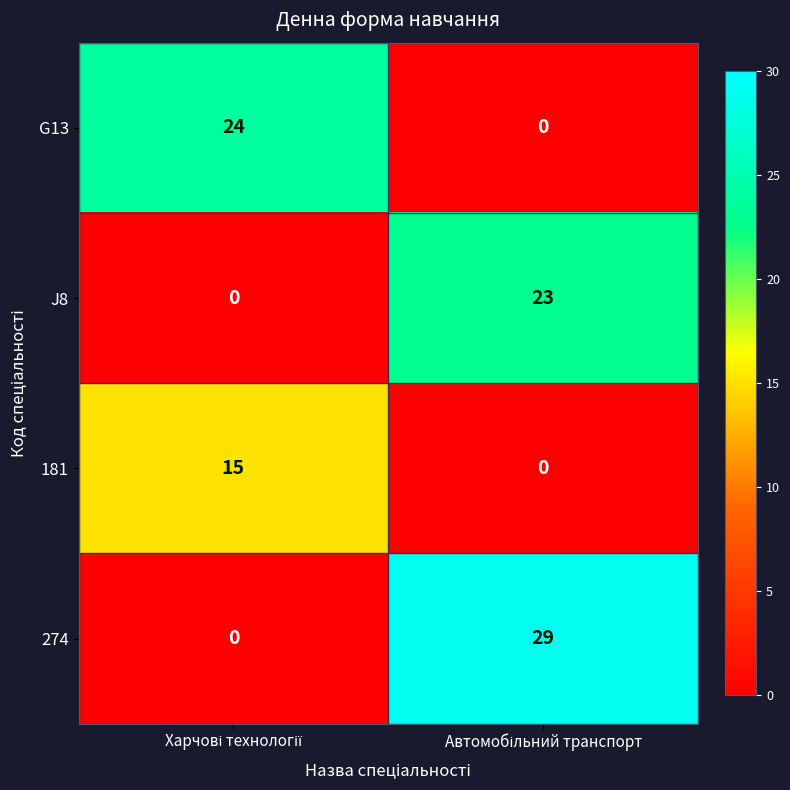

How many data points does each series have?

2